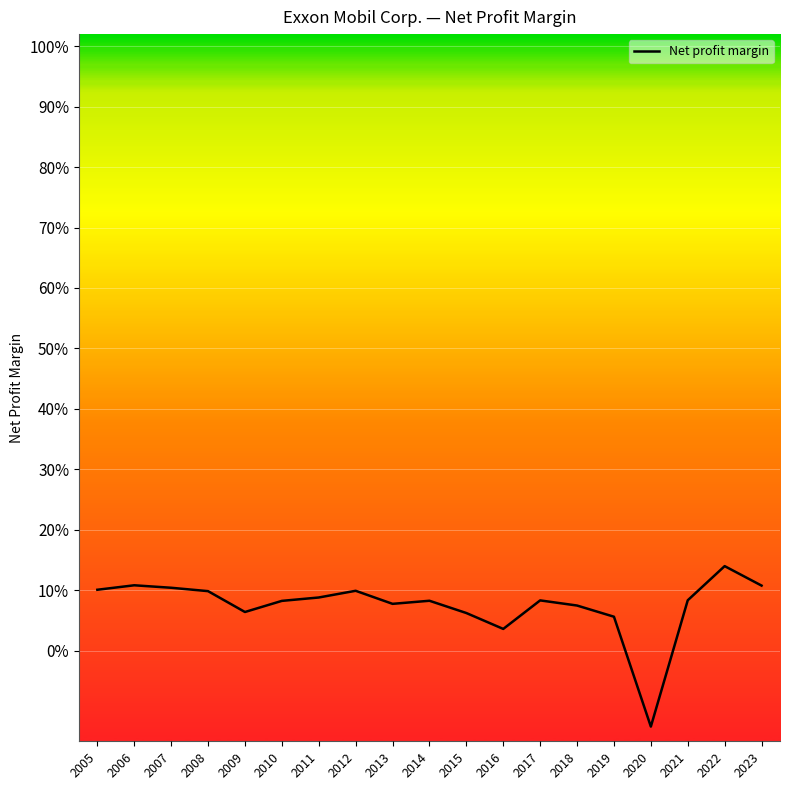

How many points are higher than both their immediate neighbors (excluding endpoints)?

5